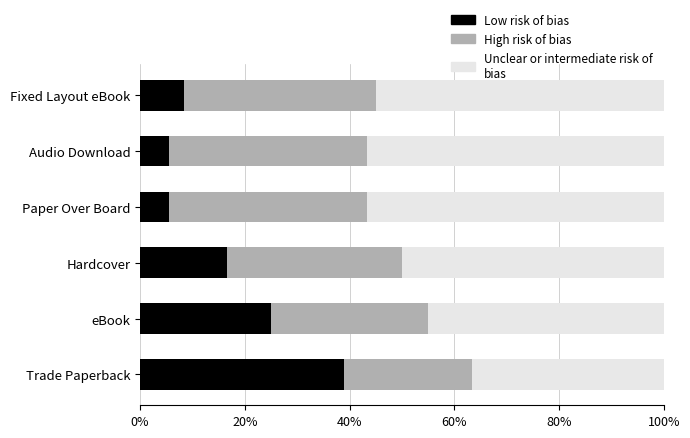

What is the total value across all series at eBook?

100.0